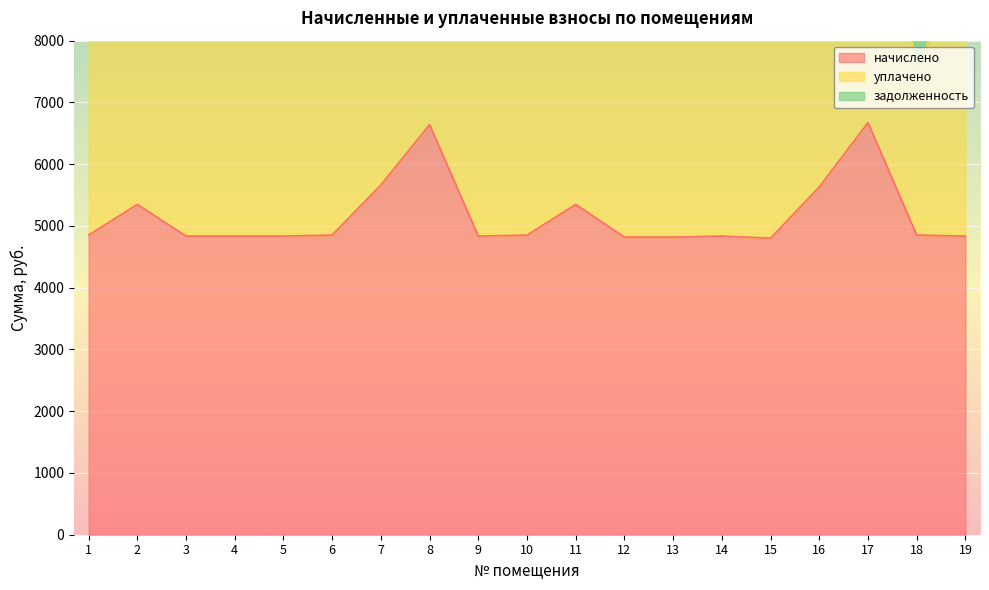

True or false: задолженность and уплачено intersect in this chart.

False